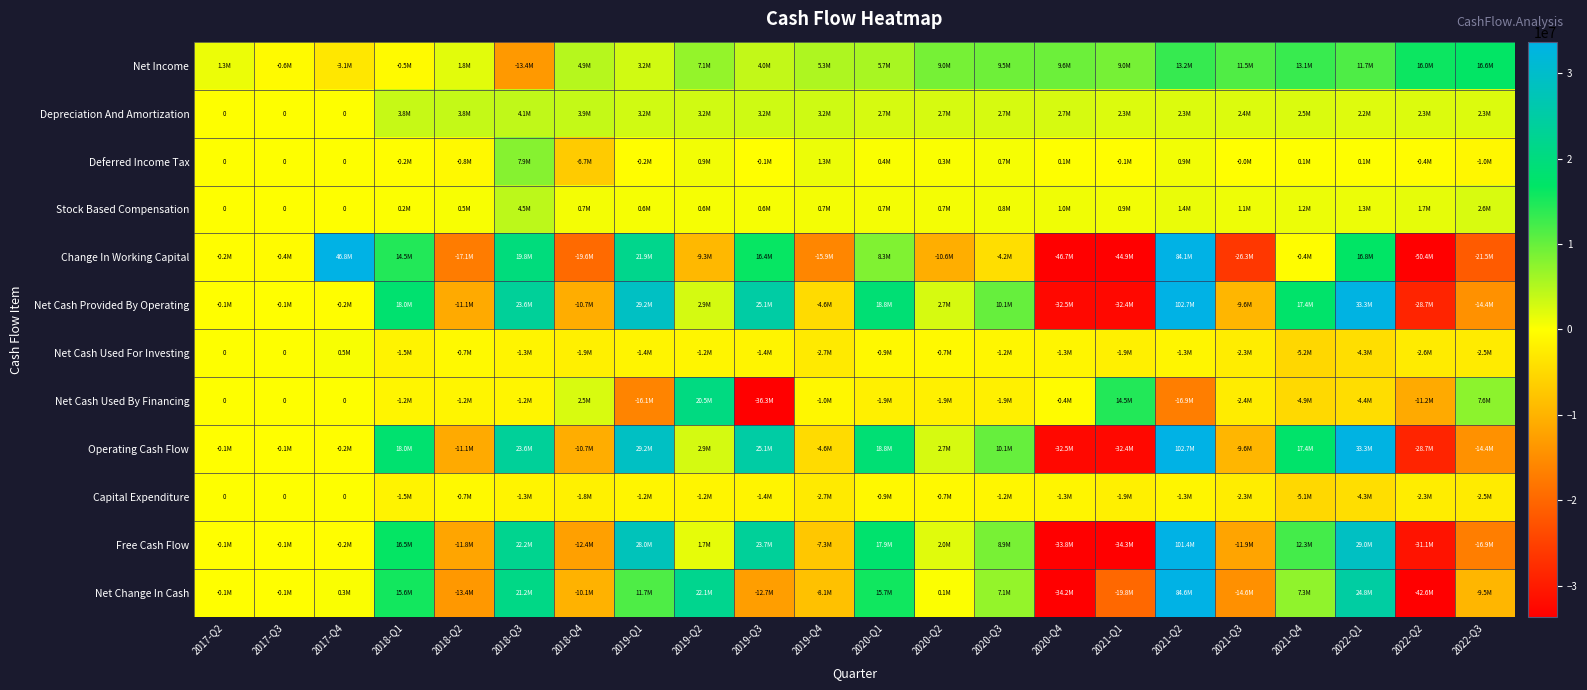

At how many categories does at least one series exceed 14967302?

12